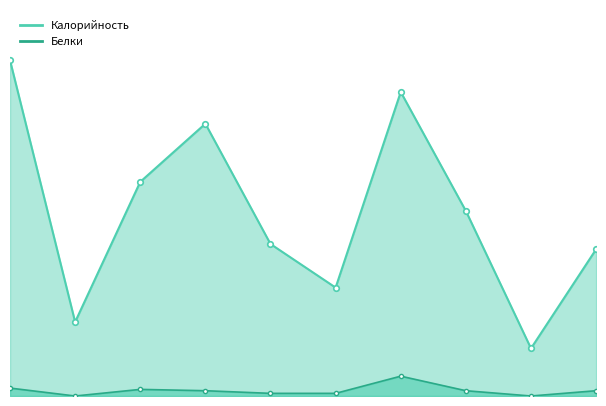

How many values in the Калорийность series exceed 140?

4